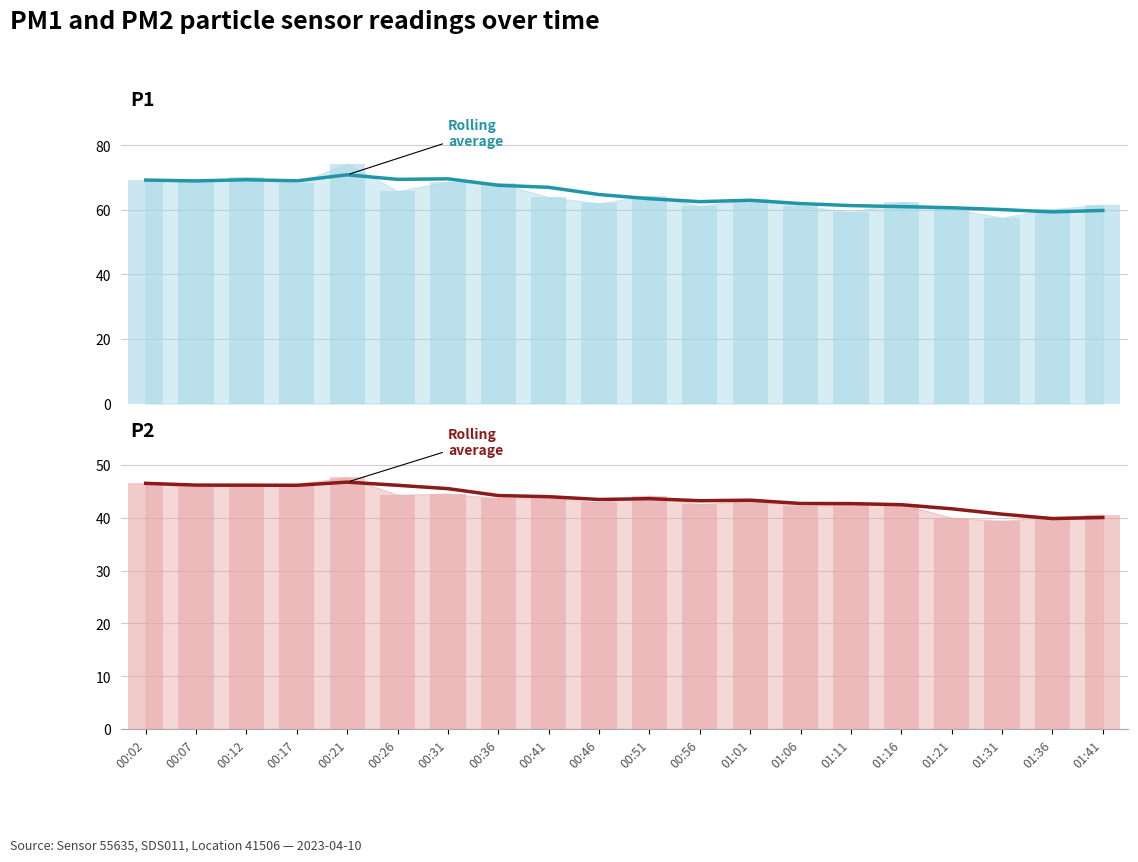

What is the change in value from 00:46 to 00:51?

+0.2